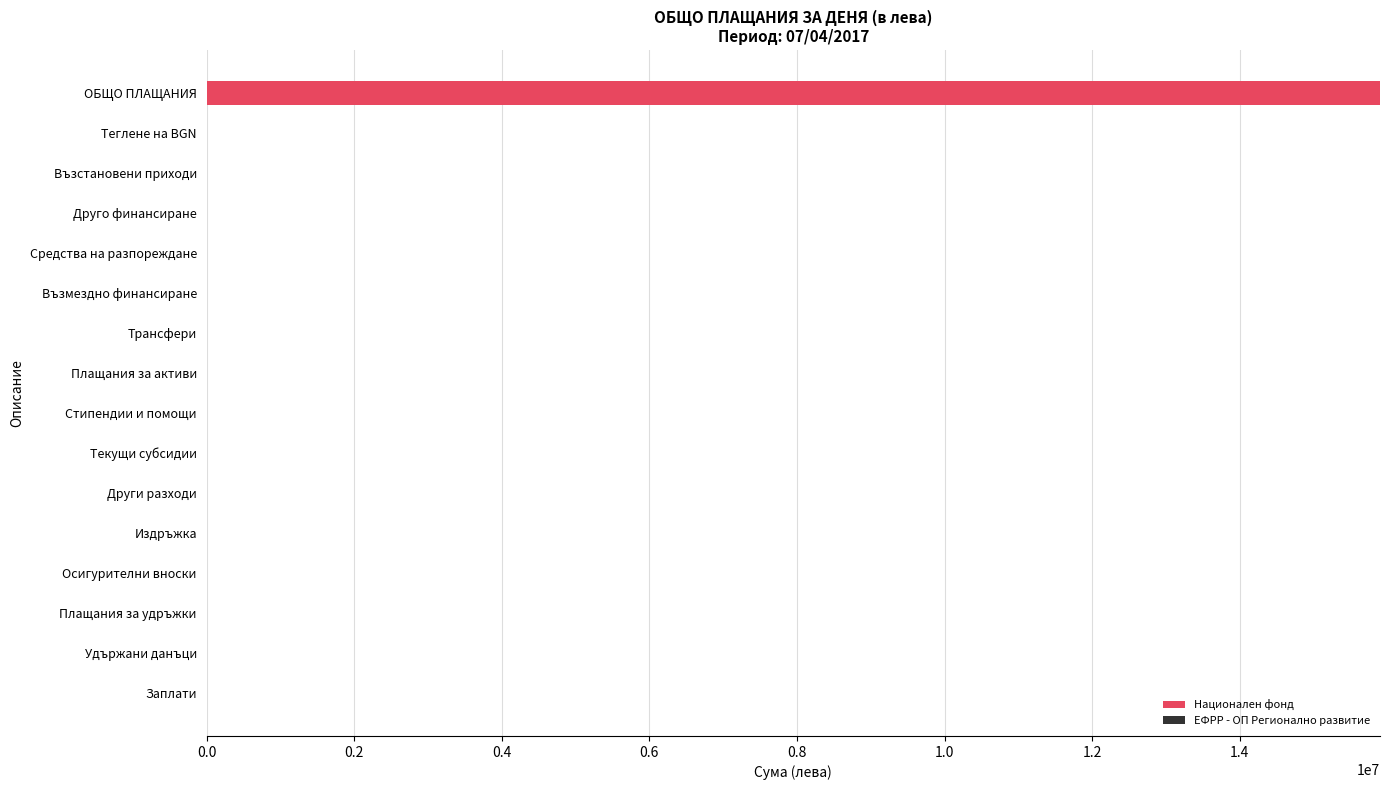

Which label corresponds to the largest value in the chart?

ОБЩО ПЛАЩАНИЯ